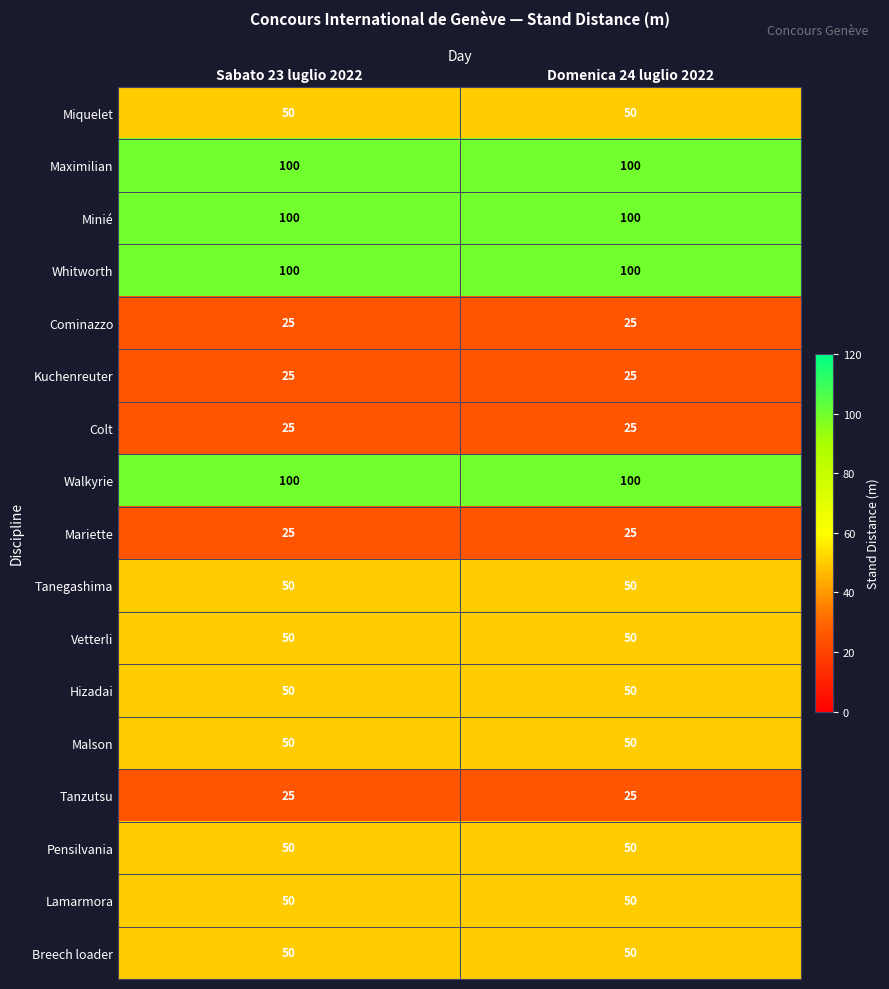

The value of Kuchenreuter at Domenica 24 luglio 2022 is 9. True or false?

False